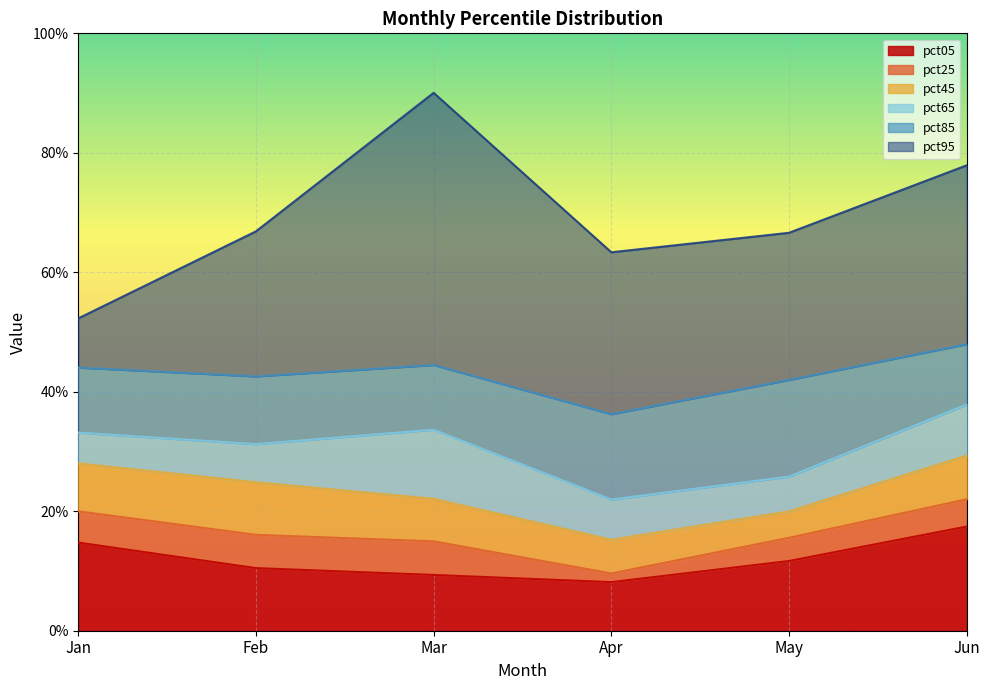

At which label does pct25 reach its peak?

Jun